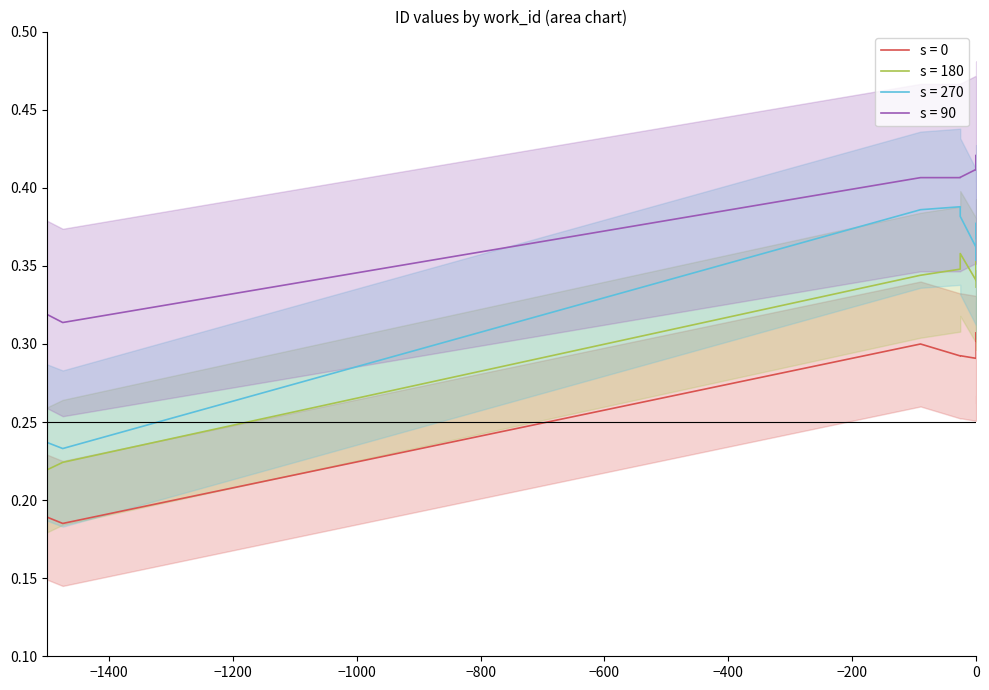

Does the chart have visible grid lines?

No